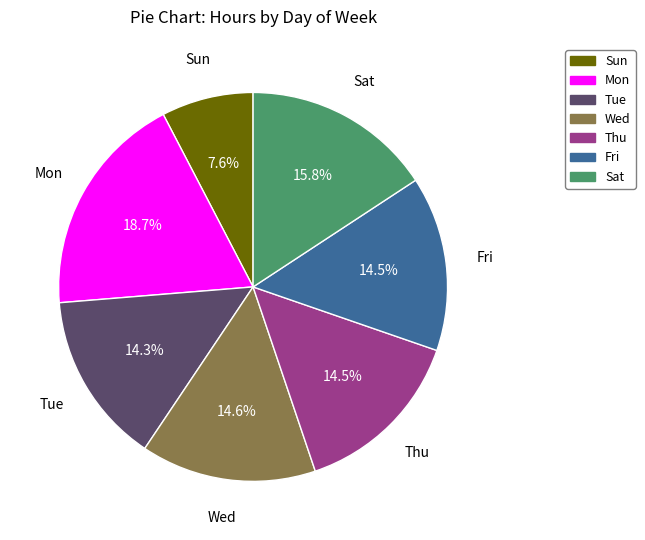

How many segments does this pie chart have?

7